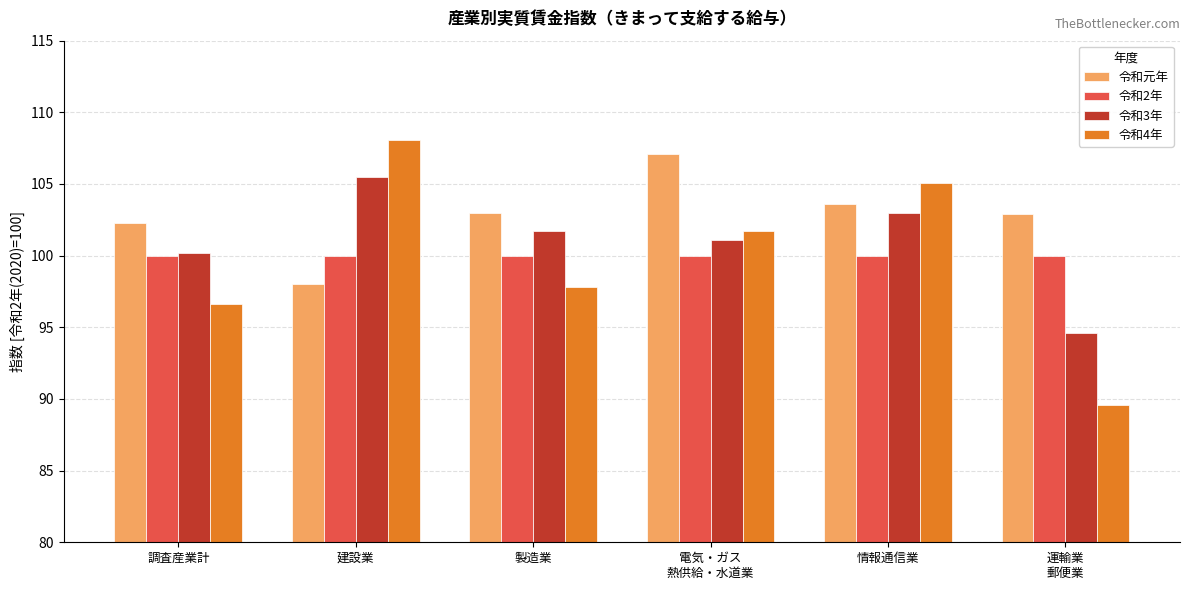

What is the label of the 2nd bar from the right?

情報通信業